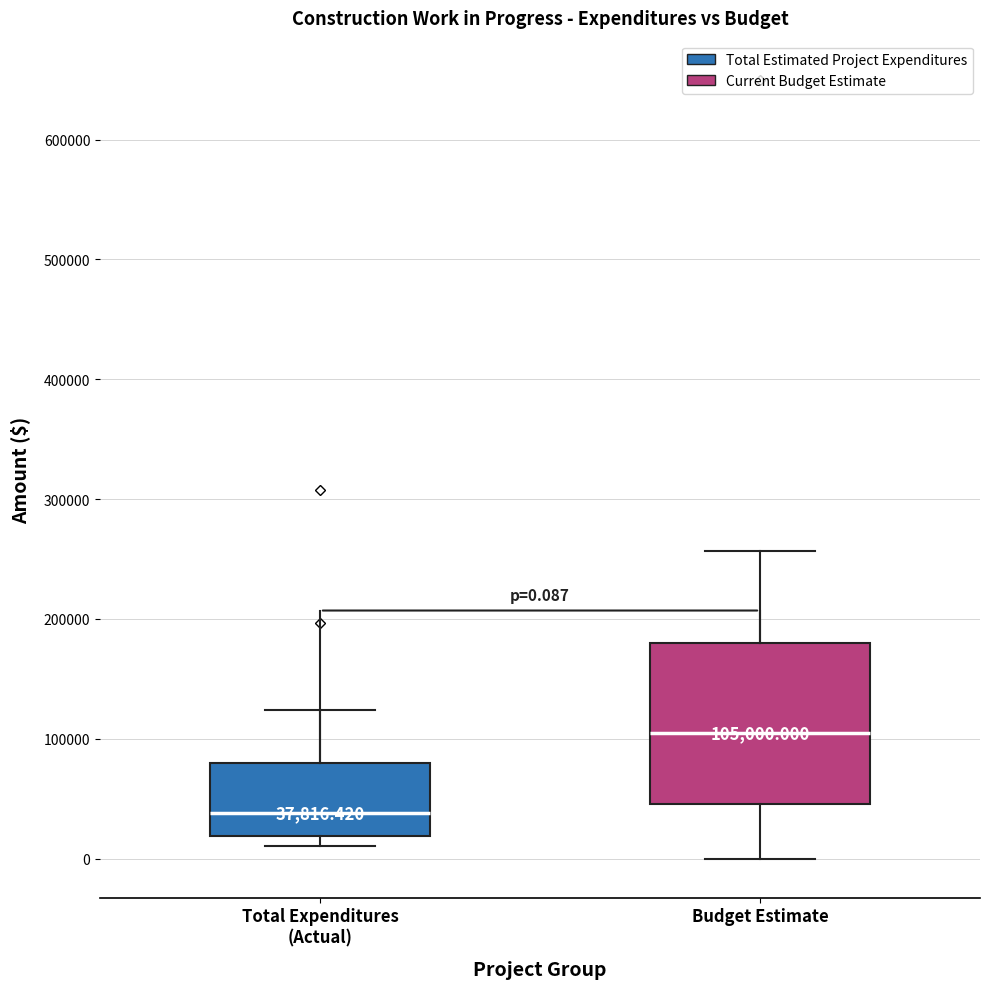

Comparing the boxes themselves (not the whiskers), which one is the tallest?

Budget Estimate